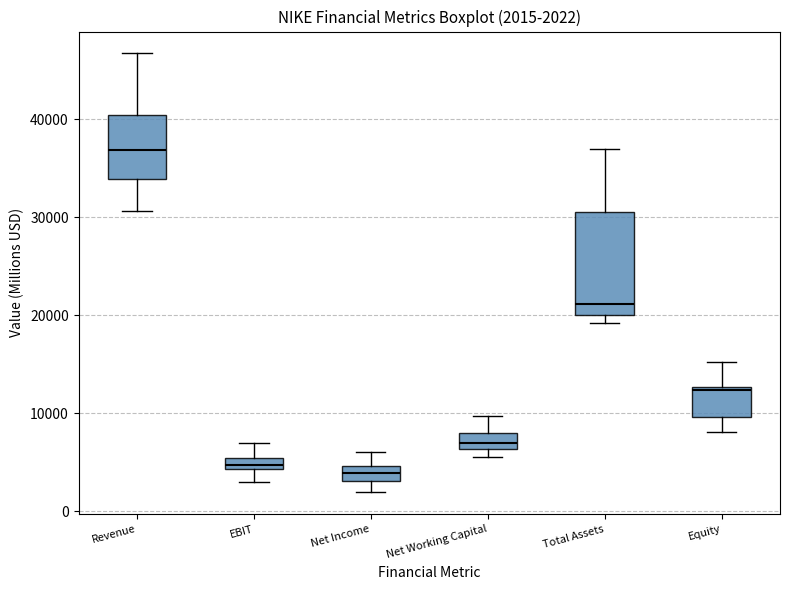

Comparing the boxes themselves (not the whiskers), which one is the tallest?

Total Assets